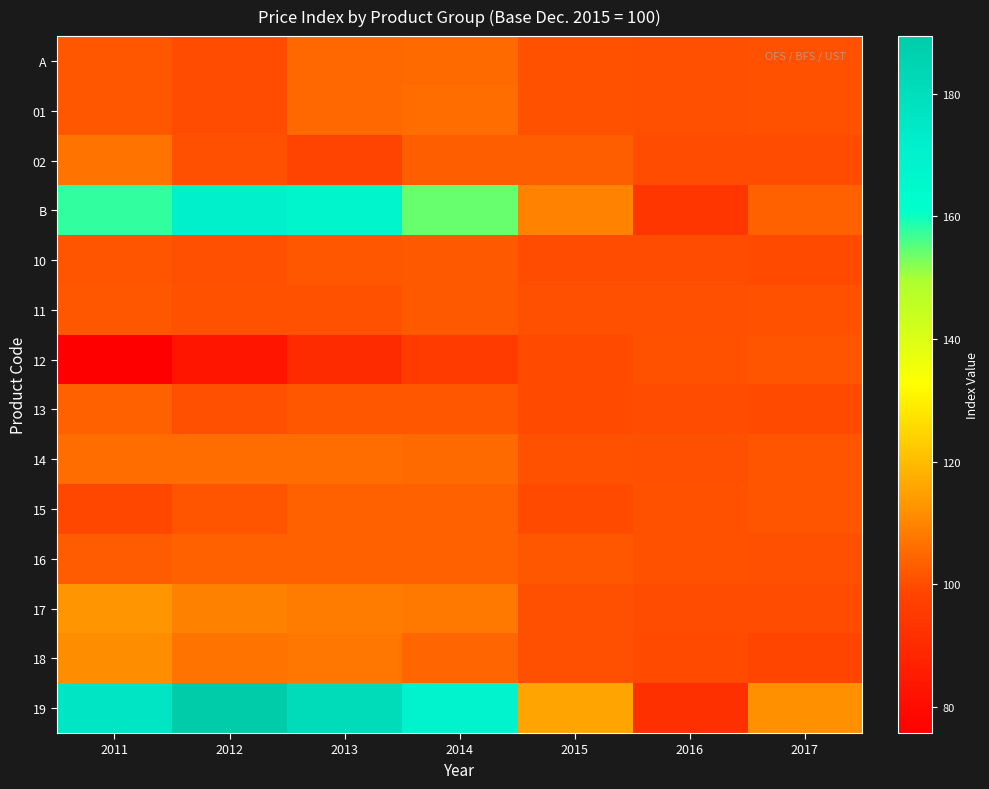

Which has a higher value, 2017 or 2016?

2017